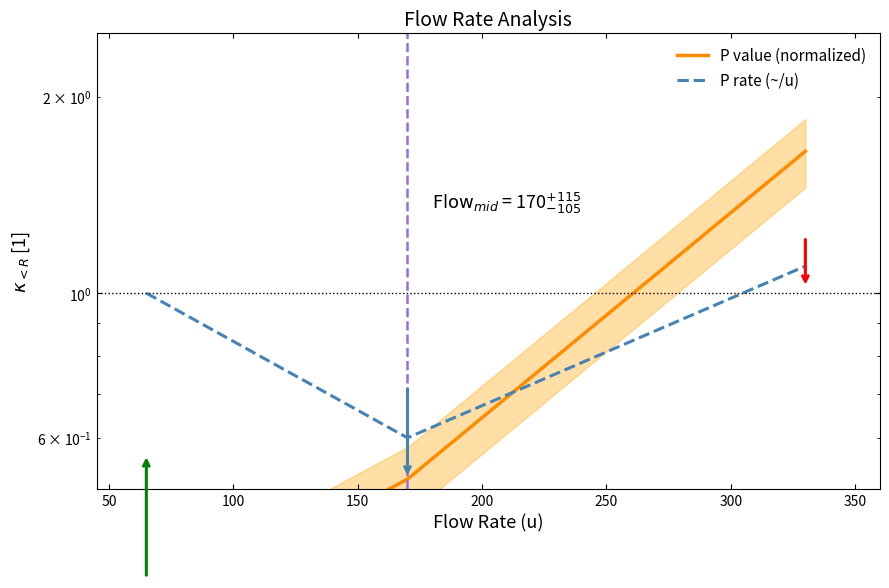

Which category has the highest value in the P rate (~/u) series?

100